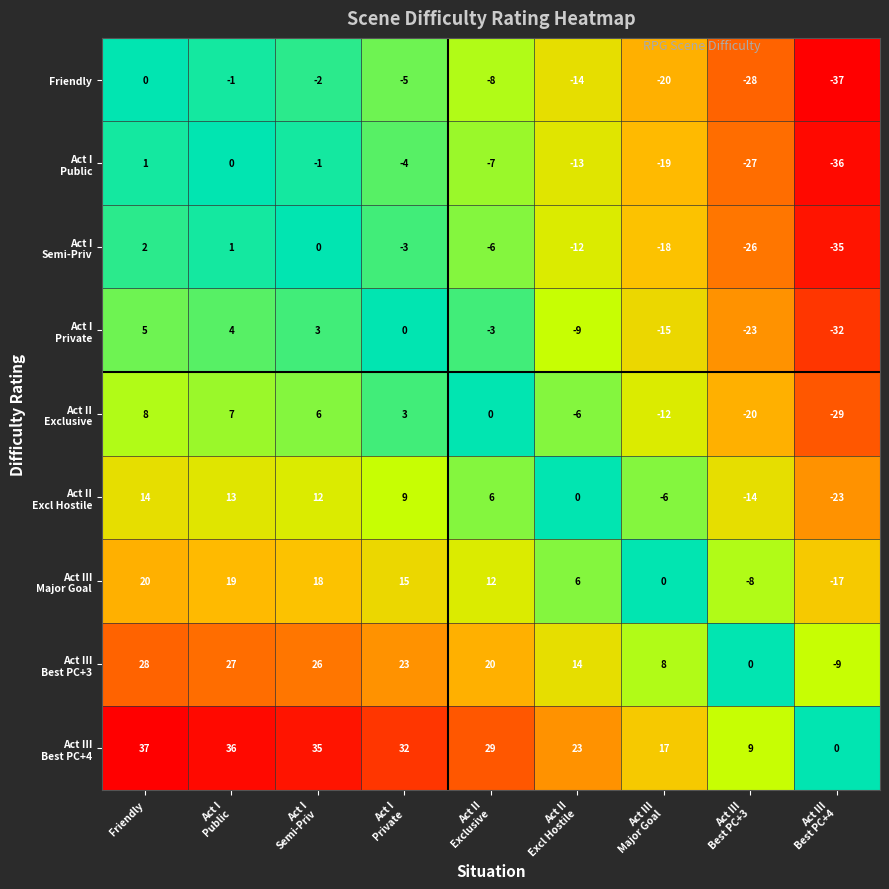

What is the greatest value displayed?

37